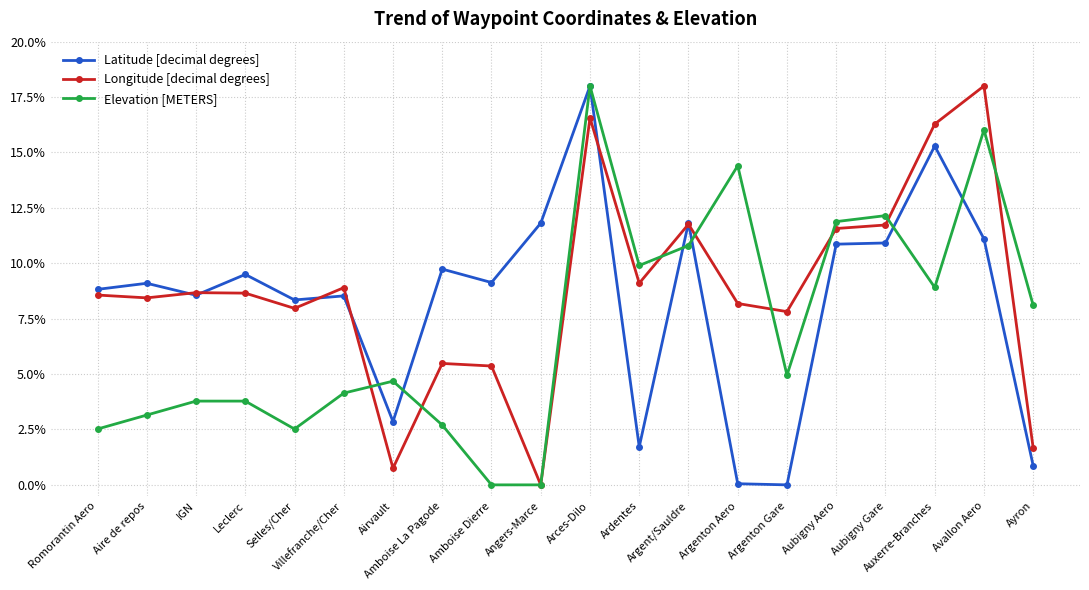

The Longitude [decimal degrees] series shows 0.2 at Romorantin Aero. True or false?

False